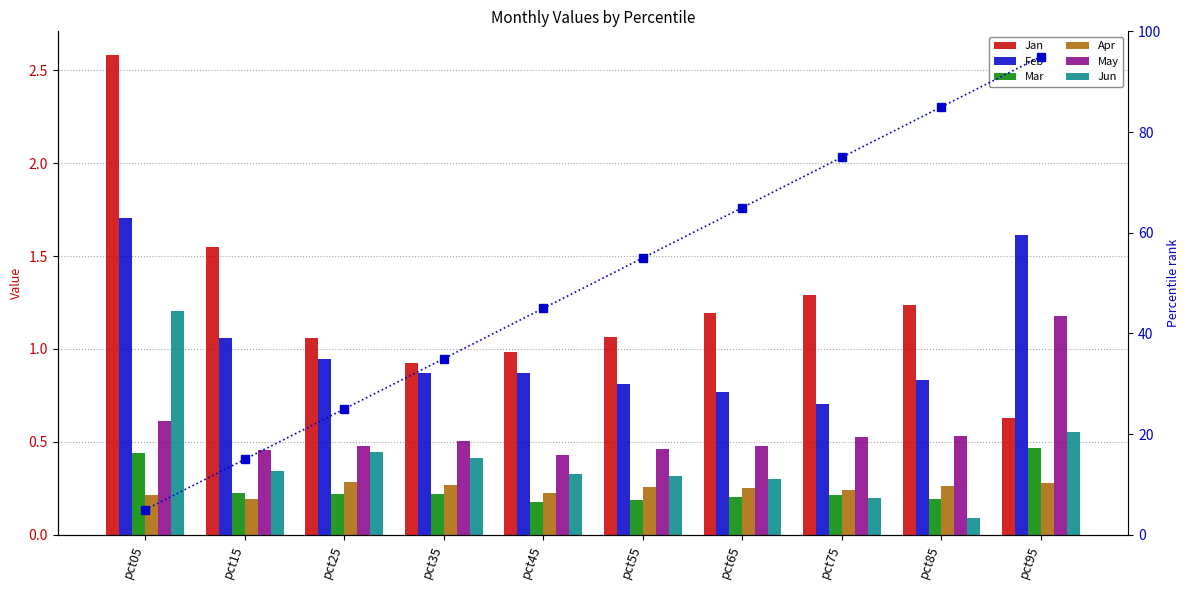

Which series has the widest spread of values?

Jan